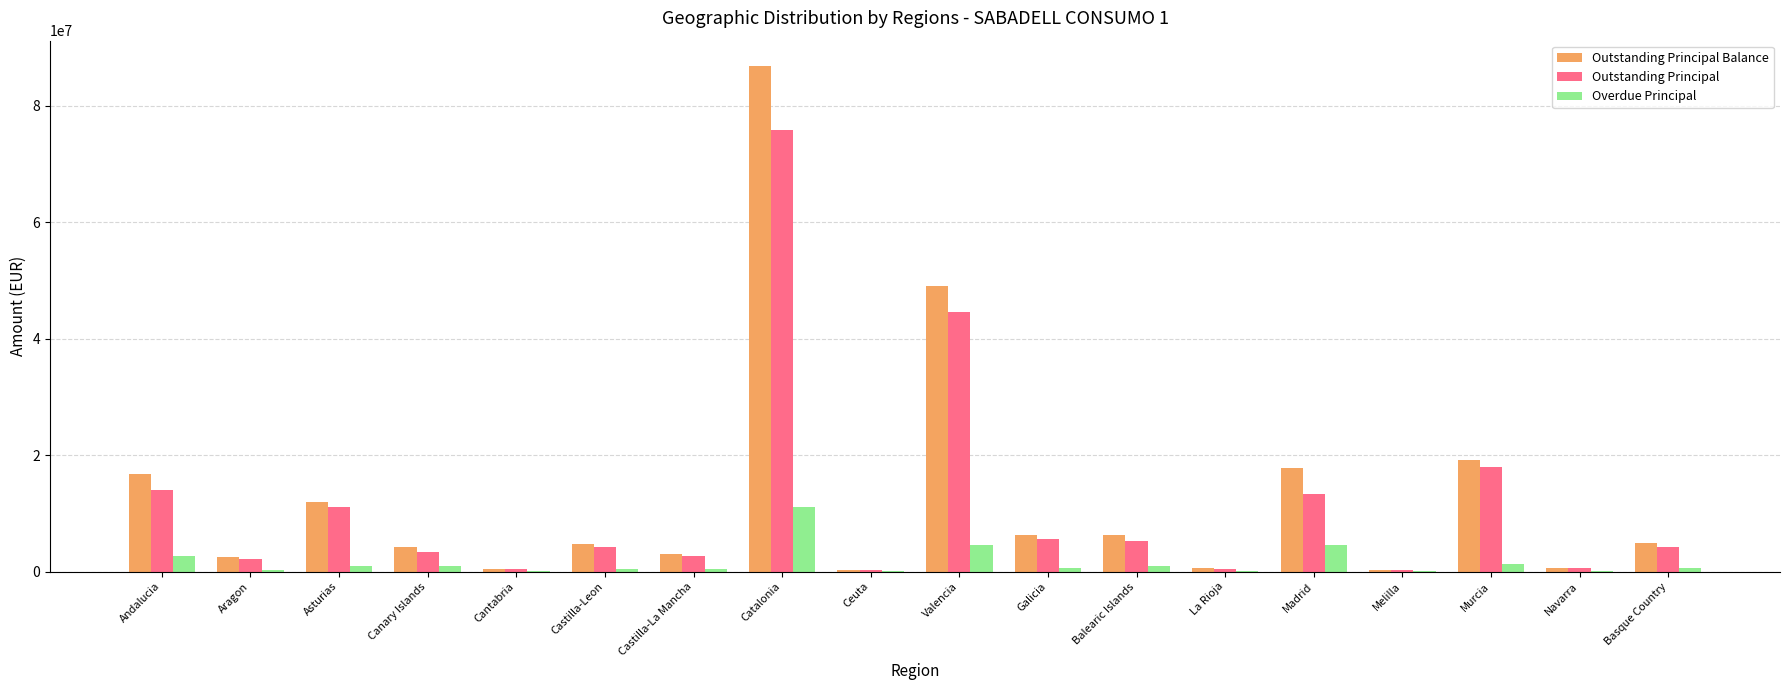

What is the total value across all series at Valencia?

98147022.2